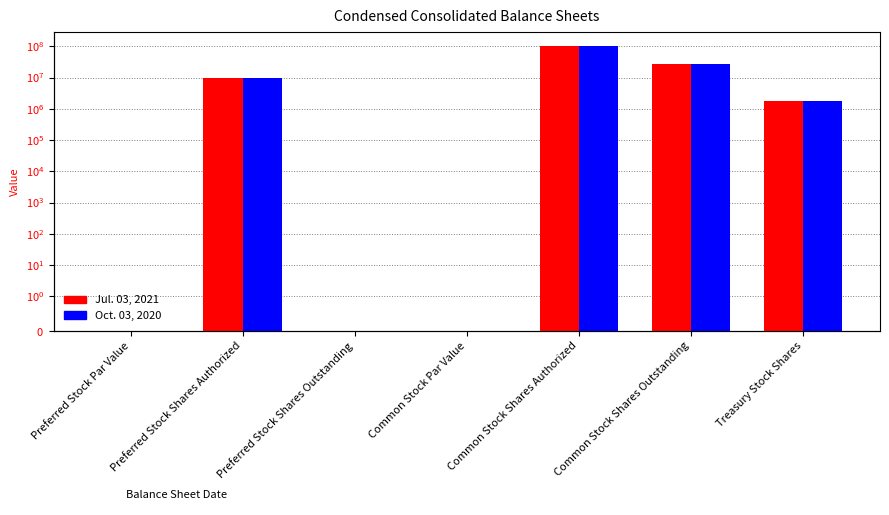

List the labels in order of Jul. 03, 2021 value, smallest first.

Preferred Stock Shares Outstanding, Preferred Stock Par Value, Common Stock Par Value, Treasury Stock Shares, Preferred Stock Shares Authorized, Common Stock Shares Outstanding, Common Stock Shares Authorized